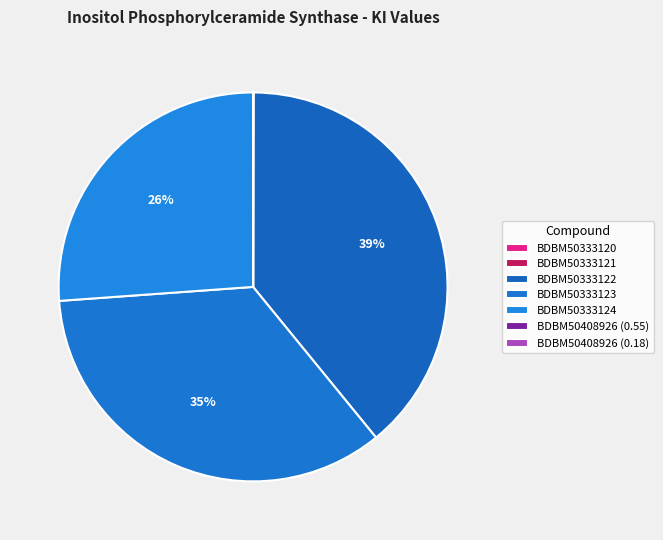

True or false: BDBM50333120 accounts for 6% of the total.

False